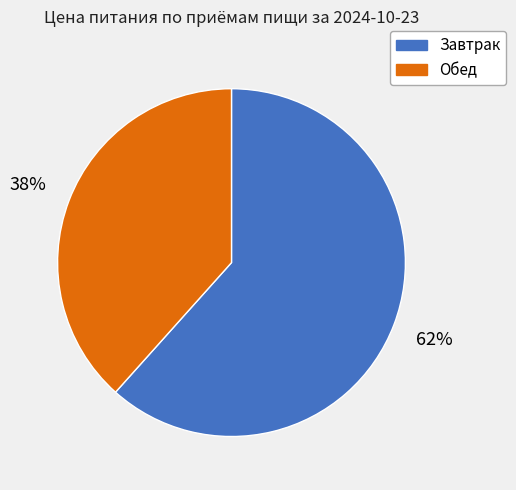

To the nearest percent, what is the average slice percentage?

50%